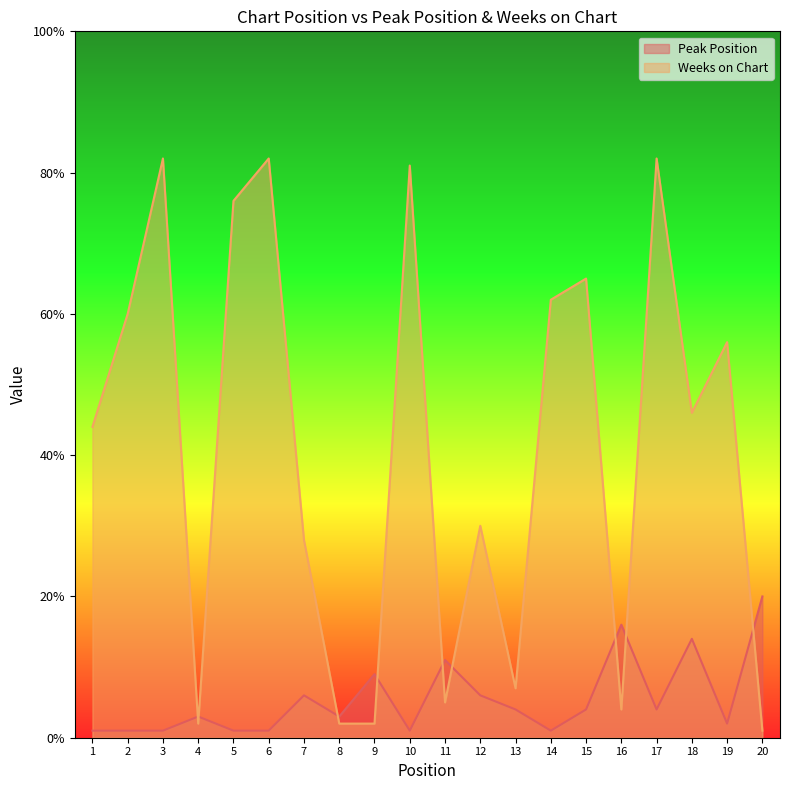

Between 2 and 9, which series saw the biggest shift?

Weeks on Chart